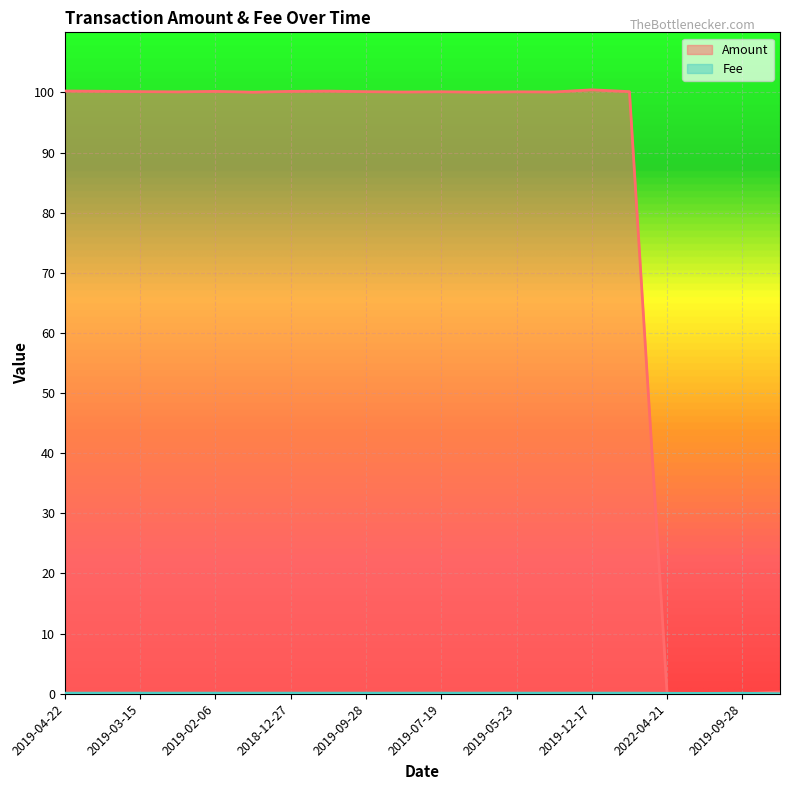

What are all the series names shown in the legend?

Amount, Fee